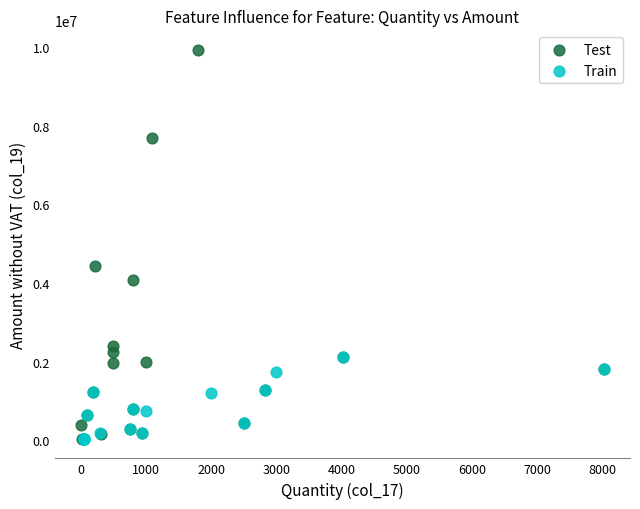

Which series has the widest spread of Y values?

Test